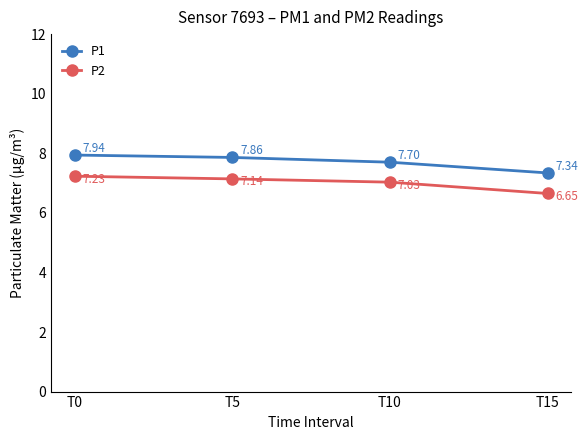

Rank the series by their average value, from highest to lowest.

P1, P2